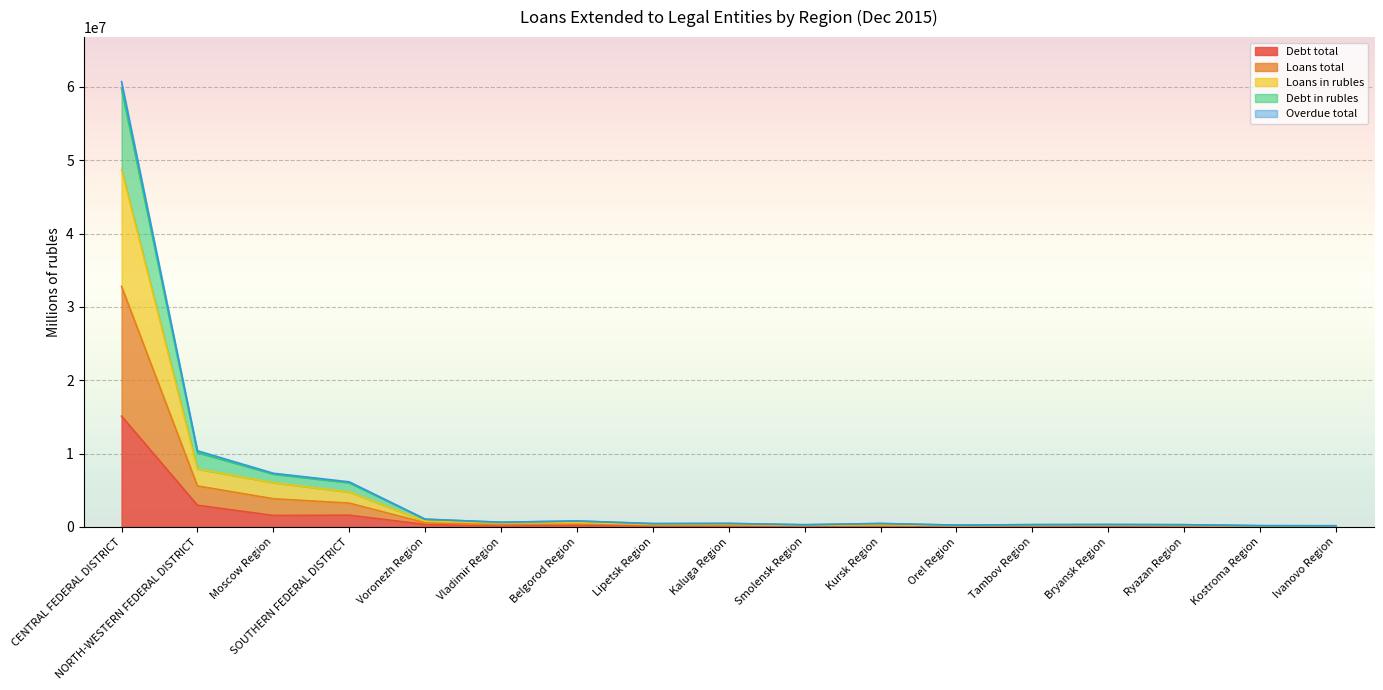

Does the chart display data point markers on the line(s)?

No